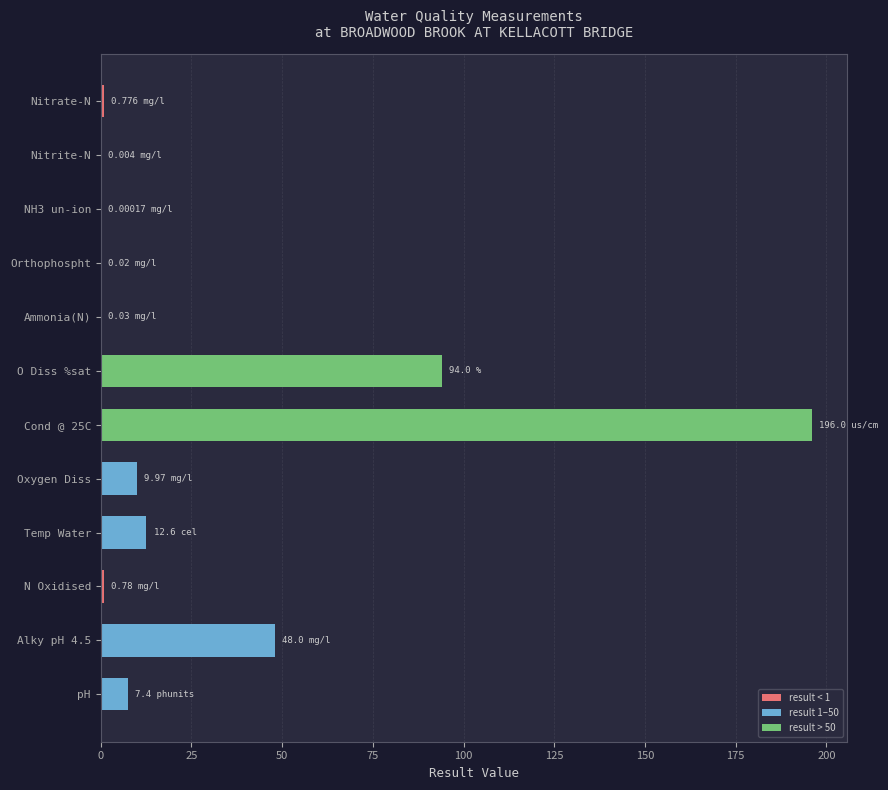

At which label is the value closest to 98?

O Diss %sat